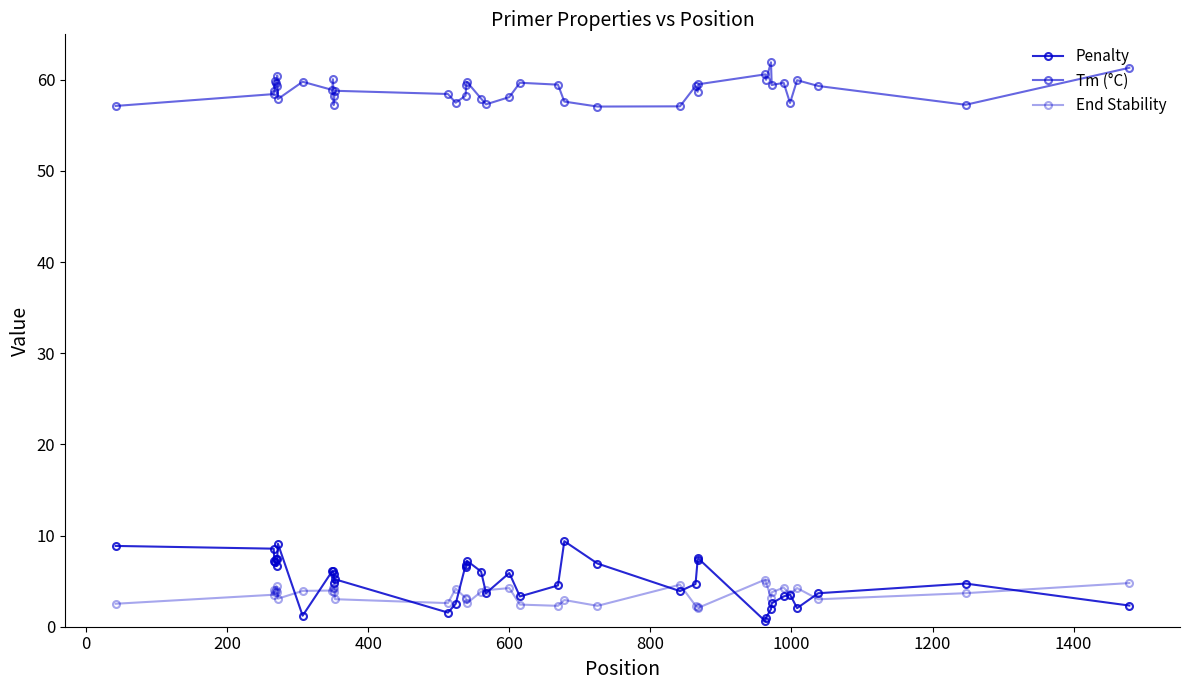

In End Stability, how many points are higher than both neighbors (excluding endpoints)?

10